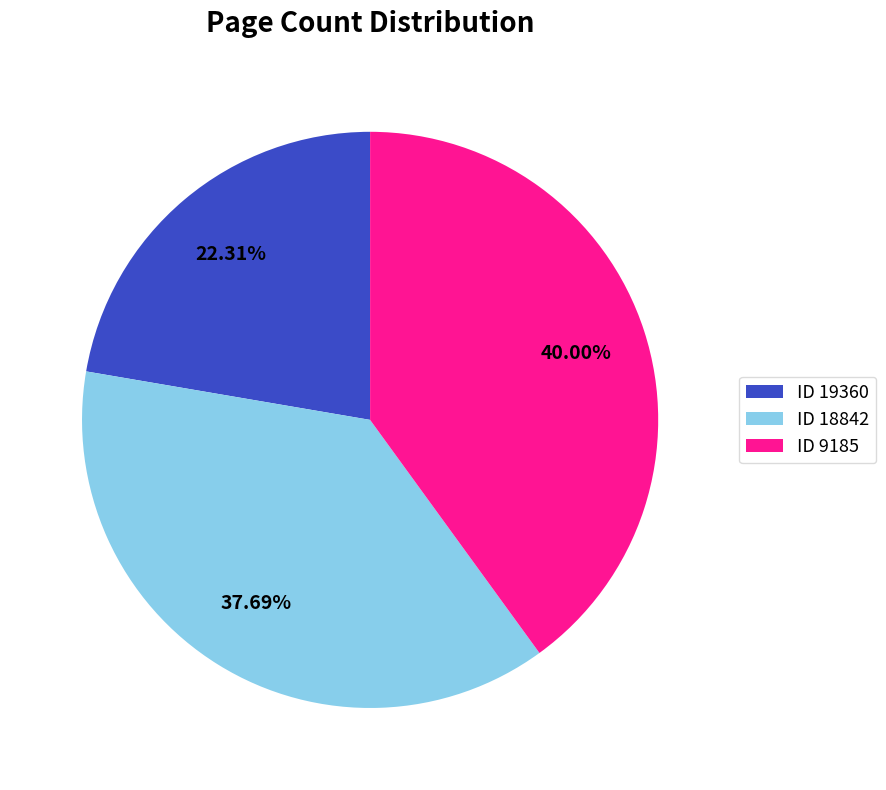

Approximately how many times larger is the value at ID 19360 compared to ID 18842?

0.6